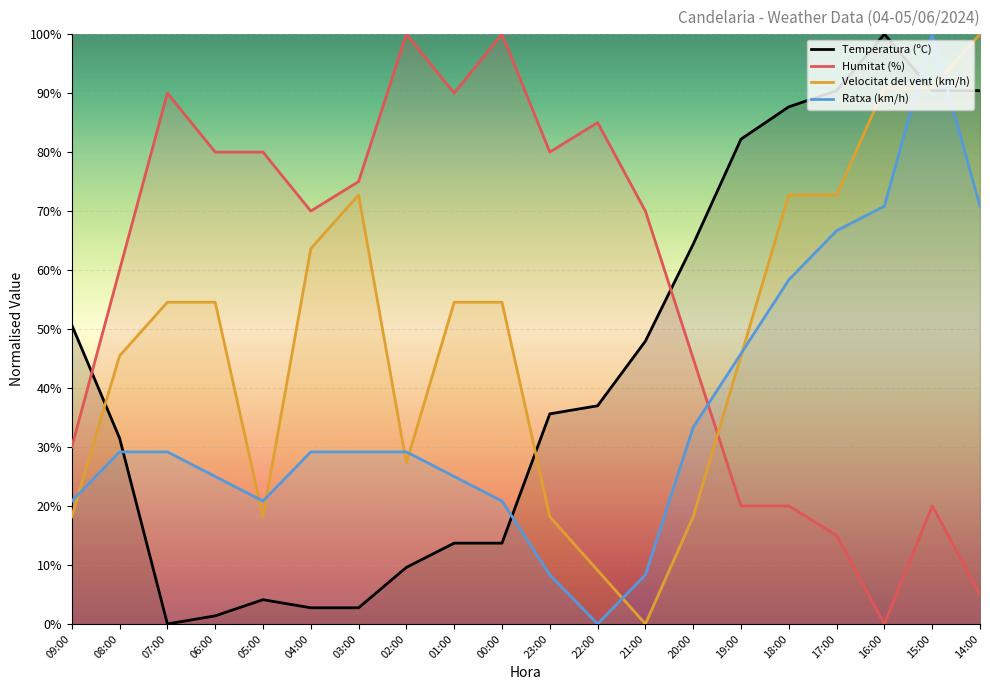

Where is Velocitat del vent (km/h) nearest to the value 50?

07:00